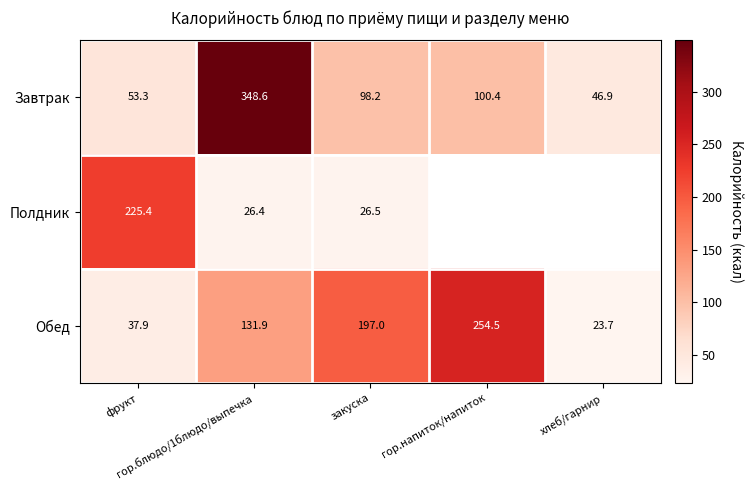

What is the difference between the highest and lowest values at гор.блюдо/1блюдо/выпечка?

322.2